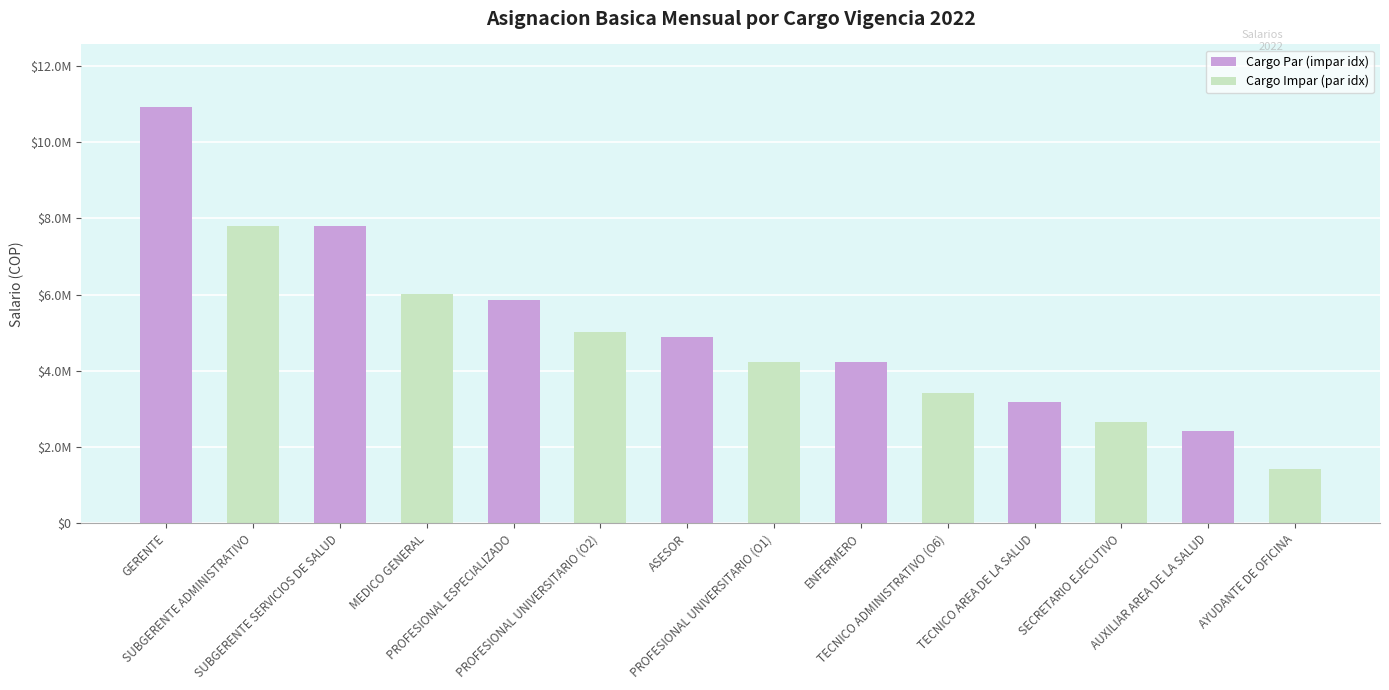

Are the bars horizontal?

No